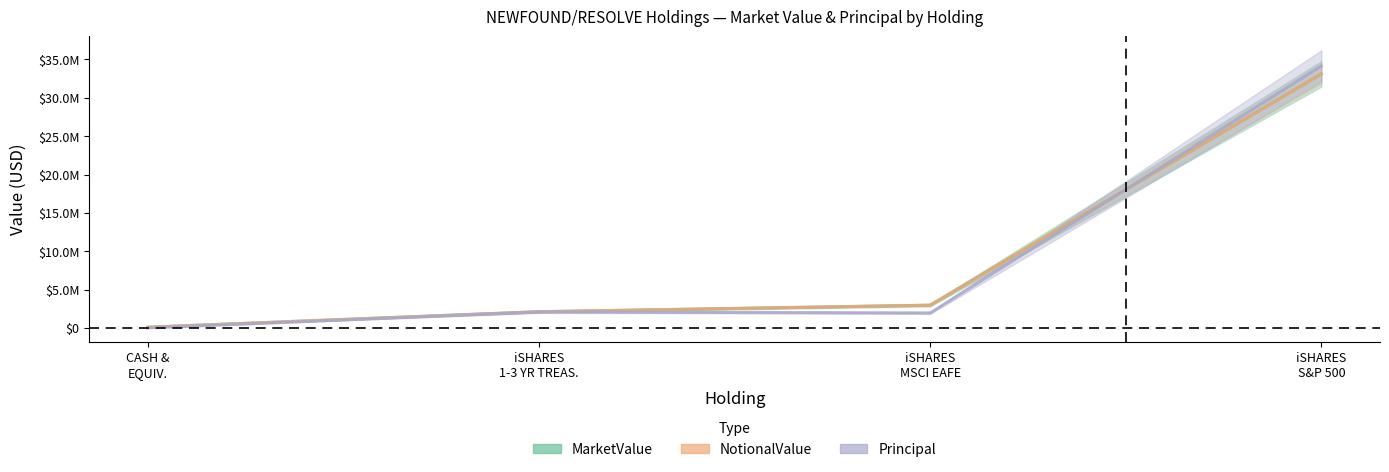

What are all the series names shown in the legend?

MarketValue, NotionalValue, Principal